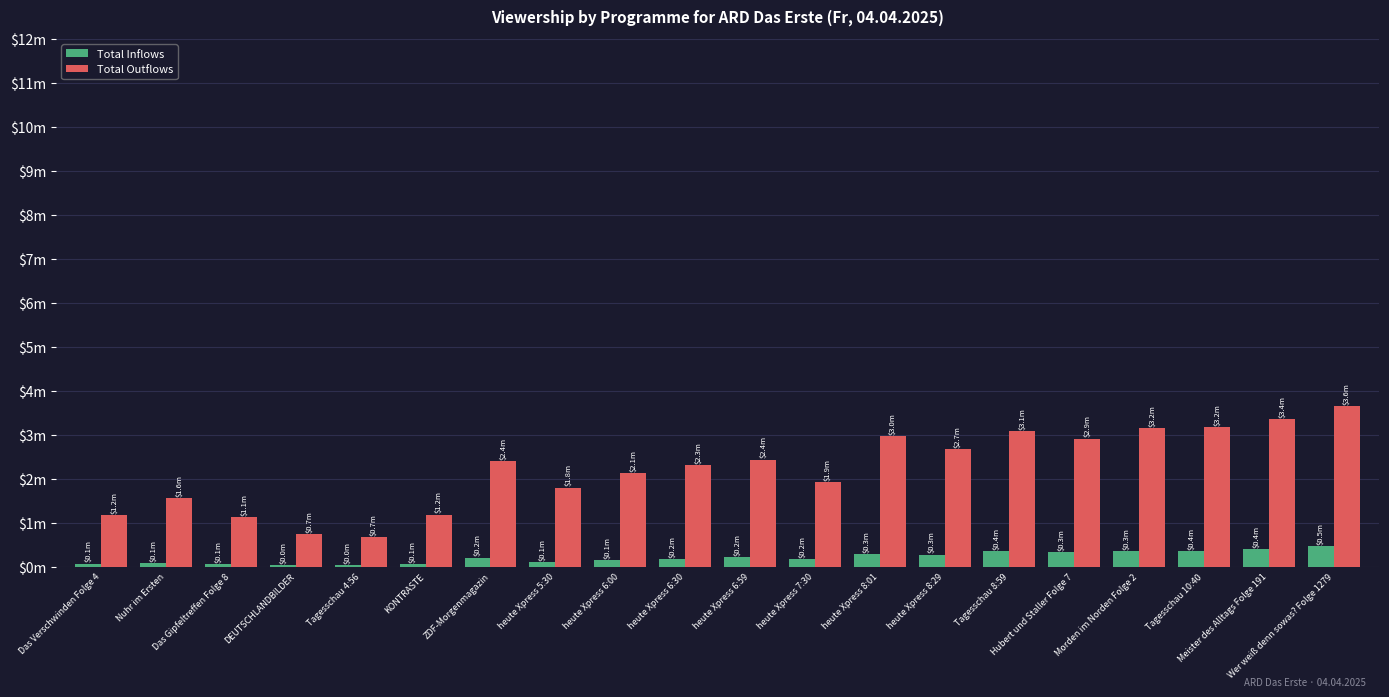

Is the value of Total Outflows at Morden im Norden Folge 2 greater than the value of Total Inflows at Tagesschau 4:56?

Yes